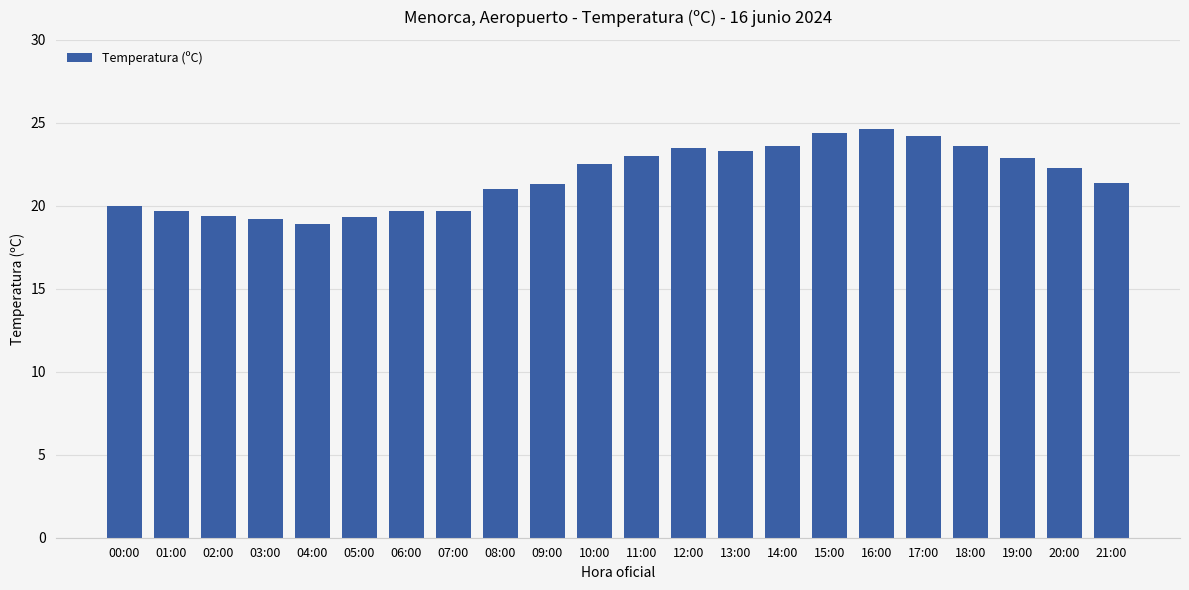

Which has a higher value, 21:00 or 13:00?

13:00